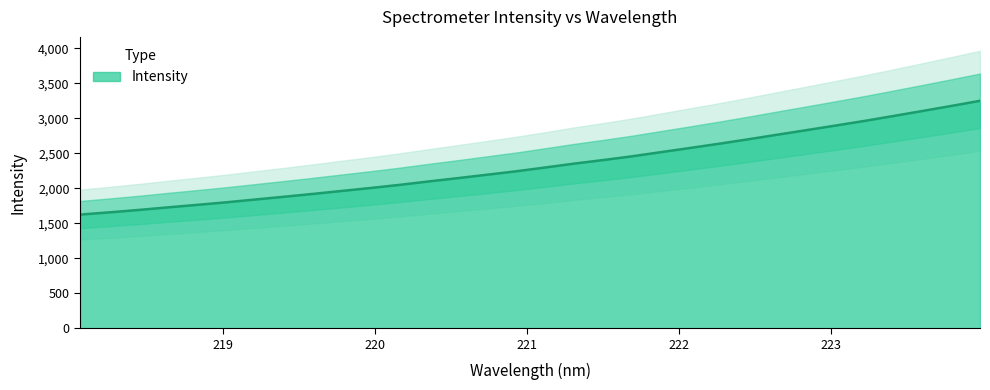

How many values are below 2297?

16